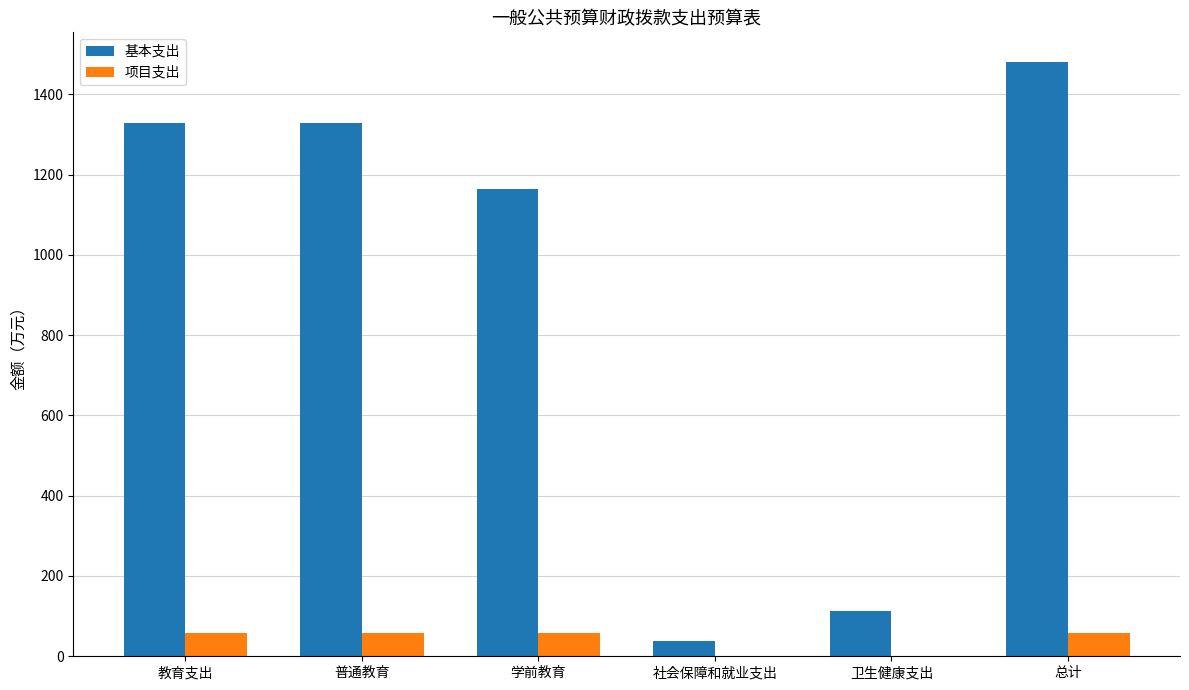

How many groups of bars are there?

6